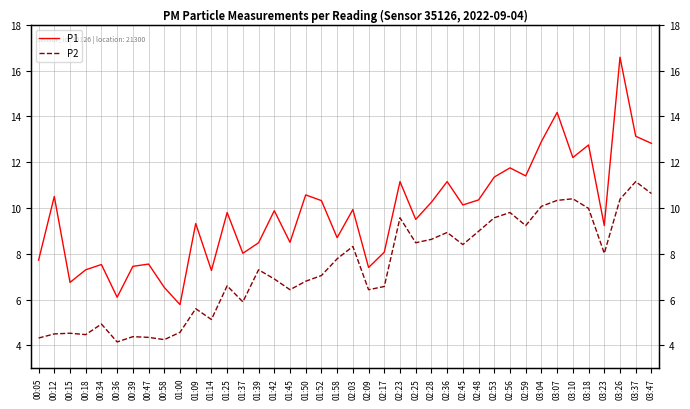

What is the sum of all P1 values?

390.3